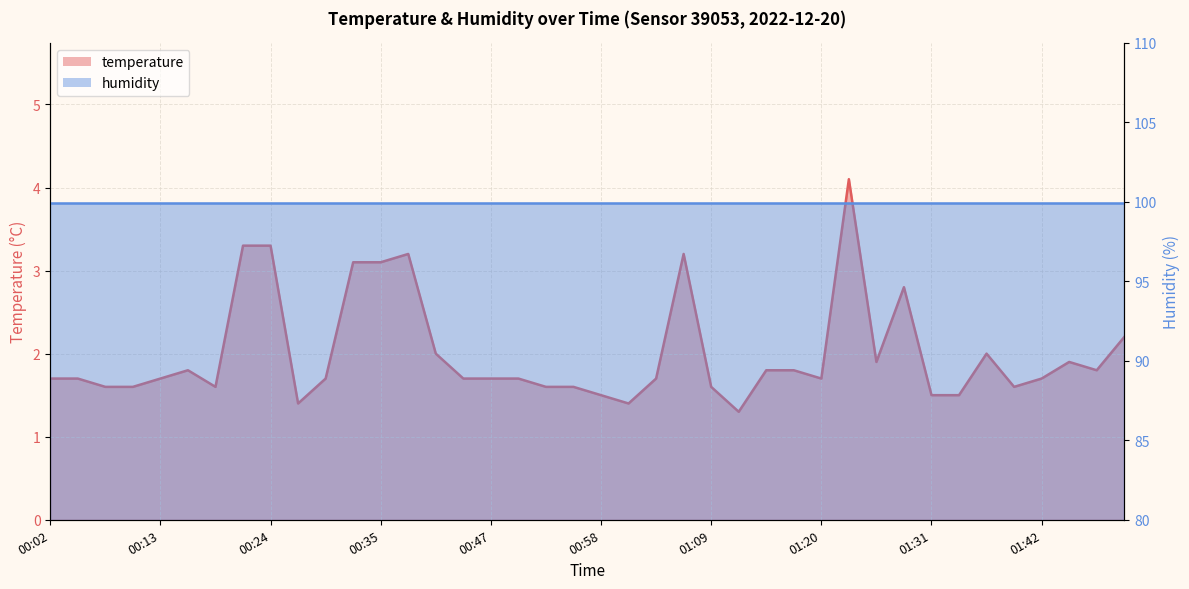

List the labels in order of value, largest first.

01:23, 00:22, 00:24, 00:38, 01:06, 00:33, 00:35, 01:28, 01:50, 00:41, 01:36, 01:25, 01:45, 00:16, 01:14, 01:17, 01:48, 00:02, 00:05, 00:13, 00:30, 00:44, 00:47, 00:49, 01:03, 01:20, 01:42, 00:08, 00:11, 00:19, 00:52, 00:55, 01:09, 01:39, 00:58, 01:31, 01:34, 00:27, 01:00, 01:11